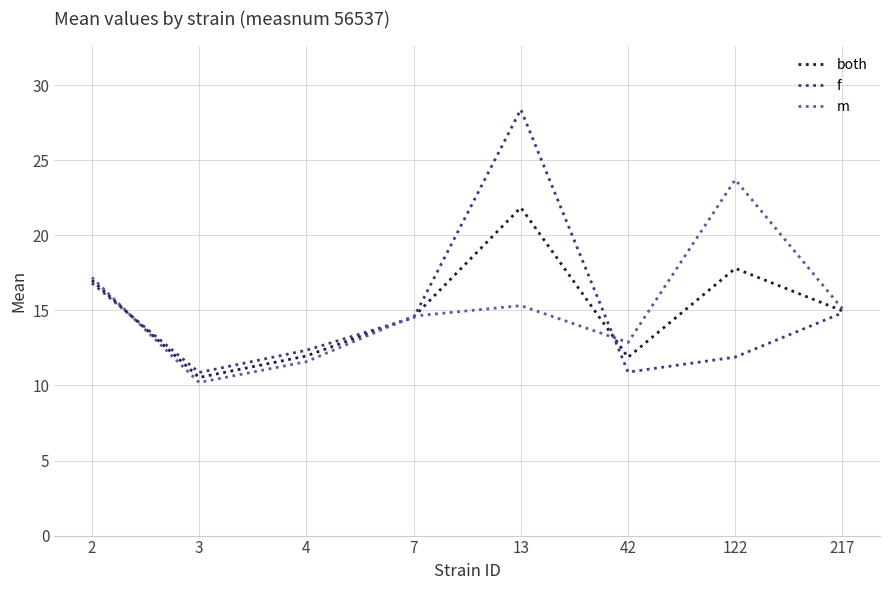

List the series in order of their peak value, highest first.

f, m, both